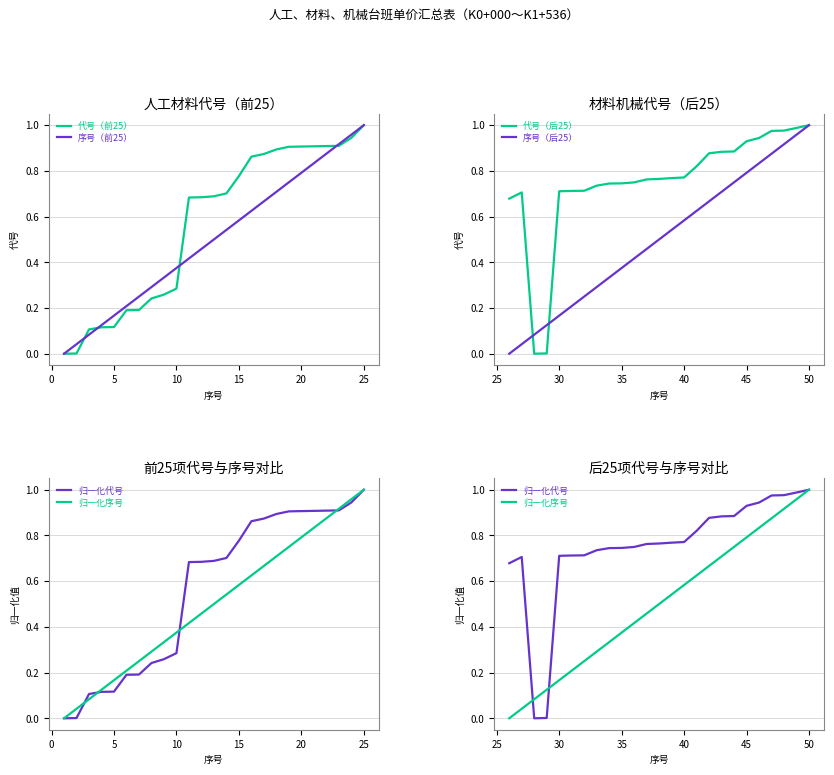

How many lines are shown in the chart?

6